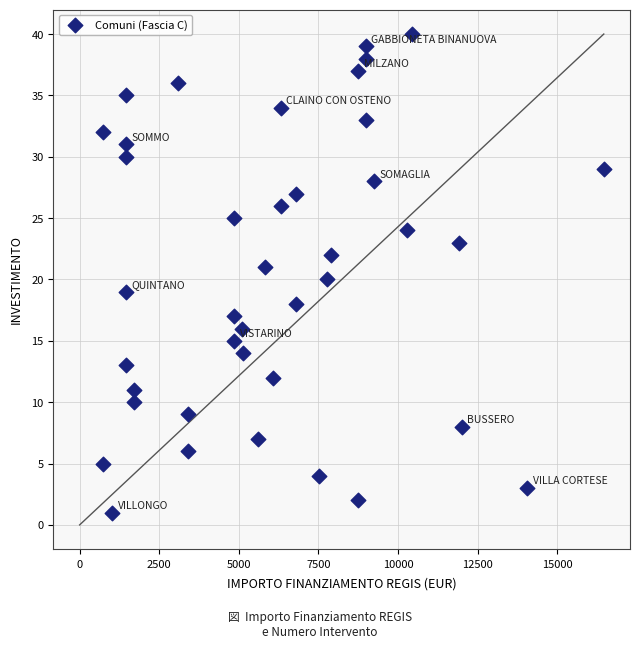

What is the range of Y values (max minus min)?

39